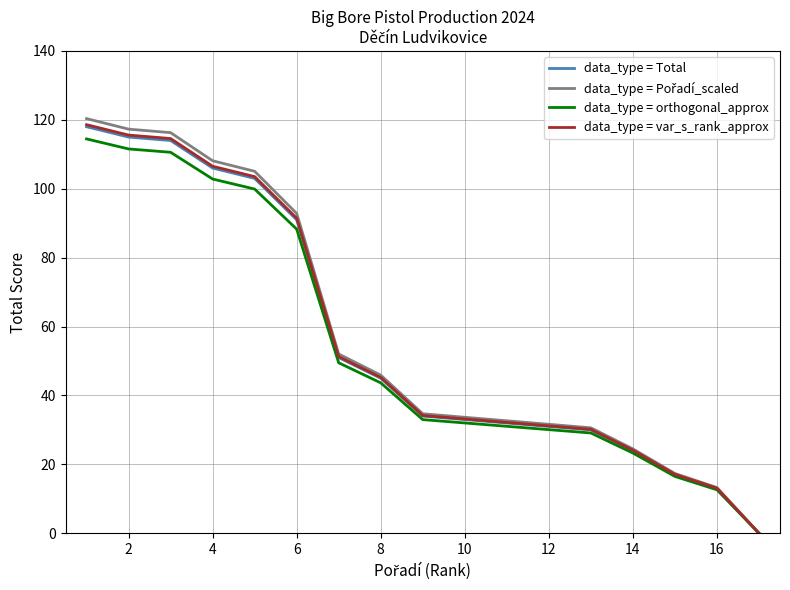

Does the chart have visible grid lines?

Yes